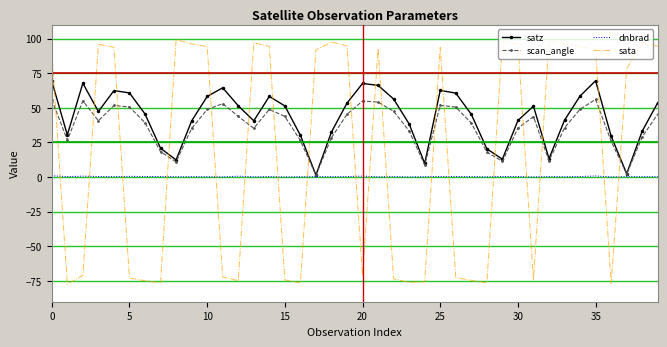

Which series has the widest spread of values?

sata